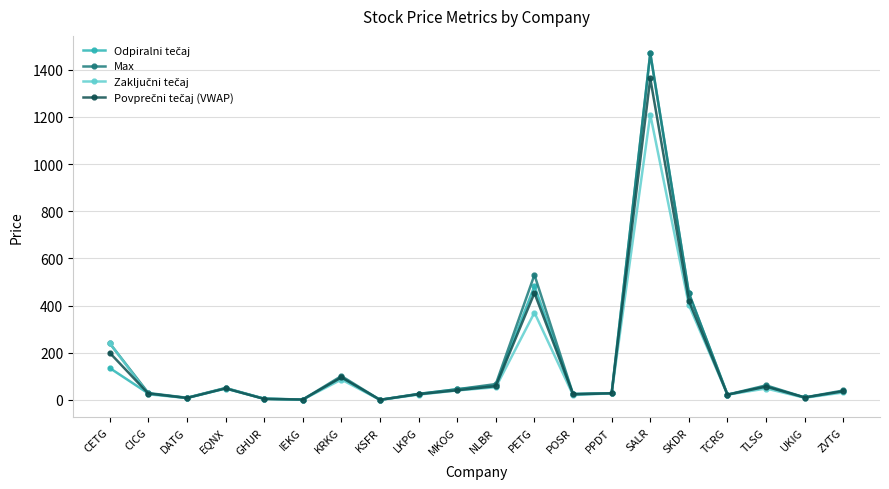

At which category is the sum across all series the highest?

SALR